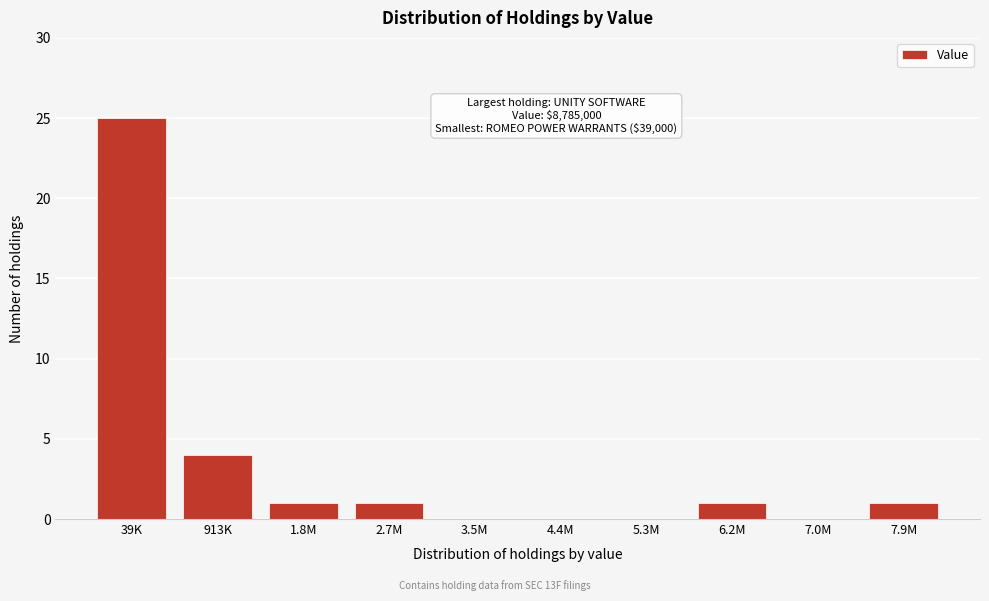

Reading left to right, extract all data points from this chart.

39K=25	913K=4	1.8M=1	2.7M=1	3.5M=0	4.4M=0	5.3M=0	6.2M=1	7.0M=0	7.9M=1